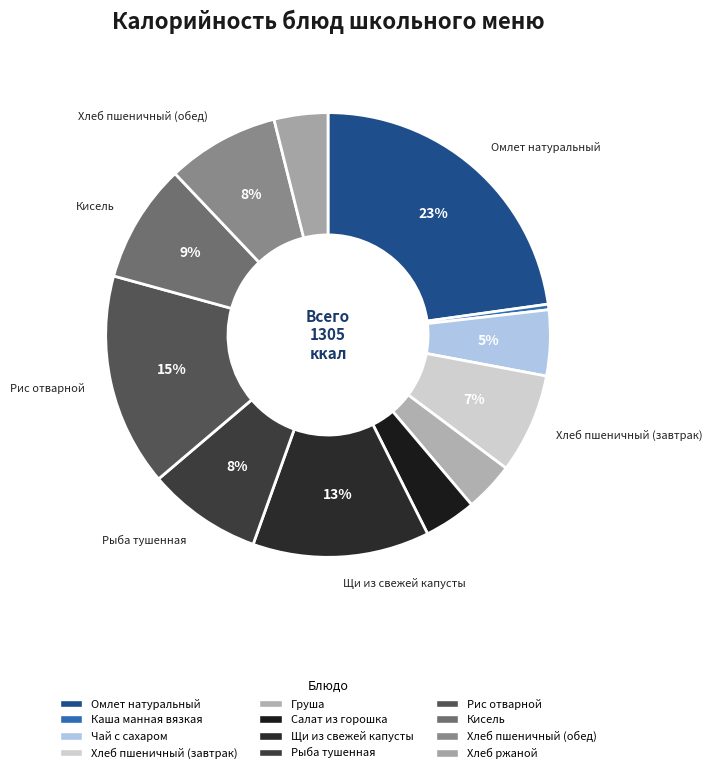

Is the sum of Рыба тушенная and Груша greater than half?

No